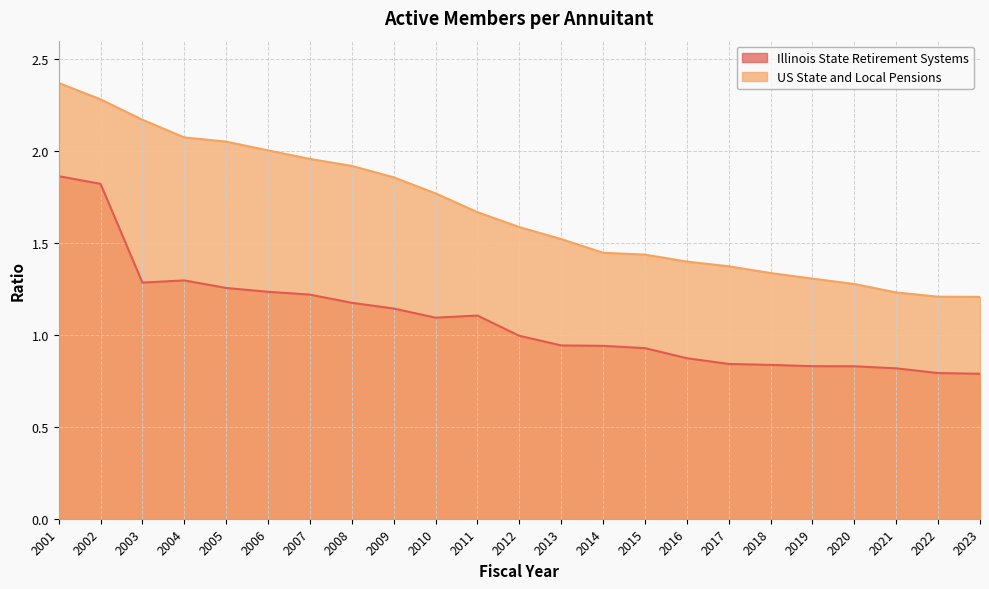

What are all the series names shown in the legend?

Illinois State Retirement Systems, US State and Local Pensions